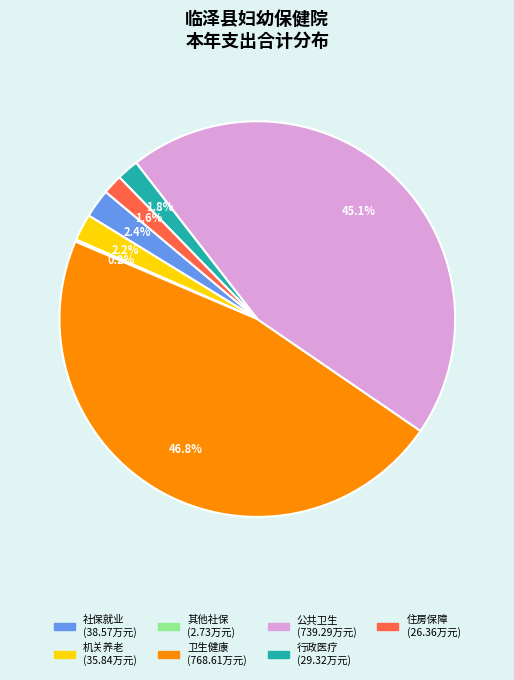

To the nearest percent, what is the average slice percentage?

14%